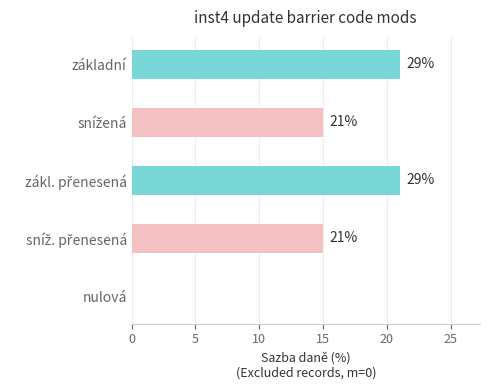

What is the sum of all values?

72